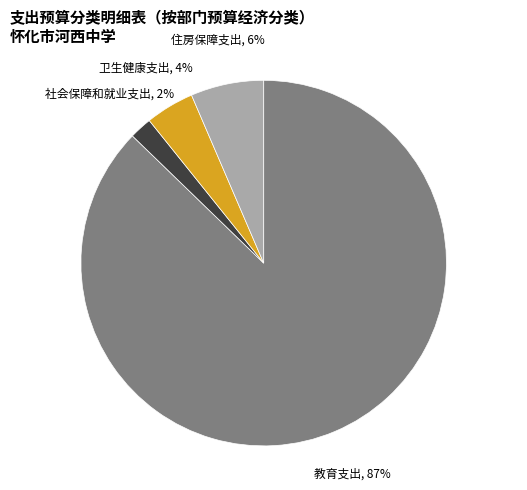

To the nearest percent, what percentage of the pie is 卫生健康支出?

4%